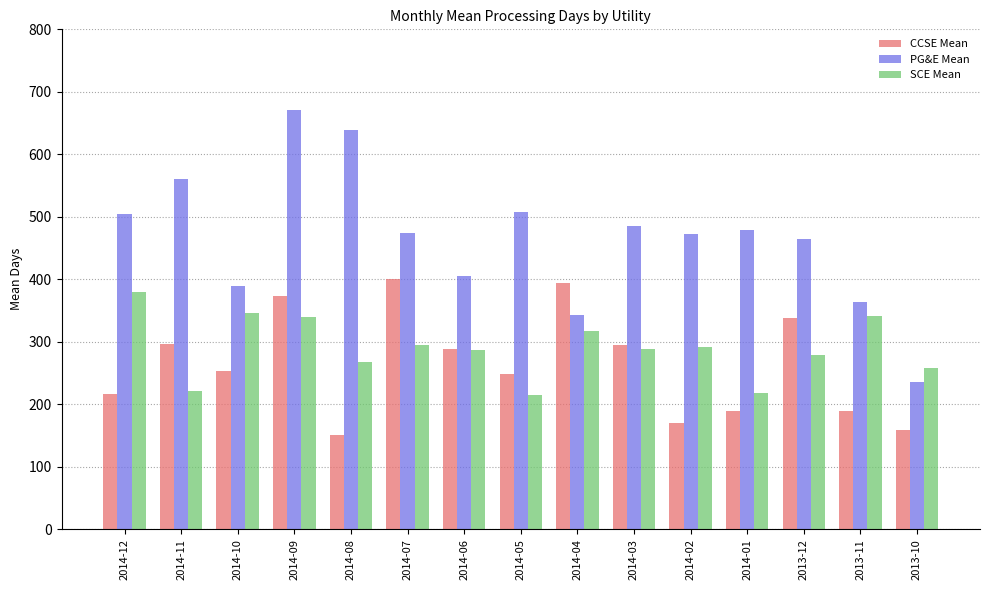

What is the label of the 1st bar from the left?

2014-12